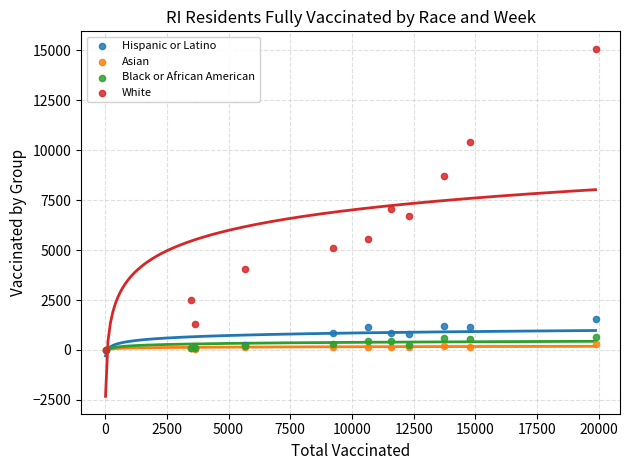

Across all series, what Y value is closest to 7553?

7043